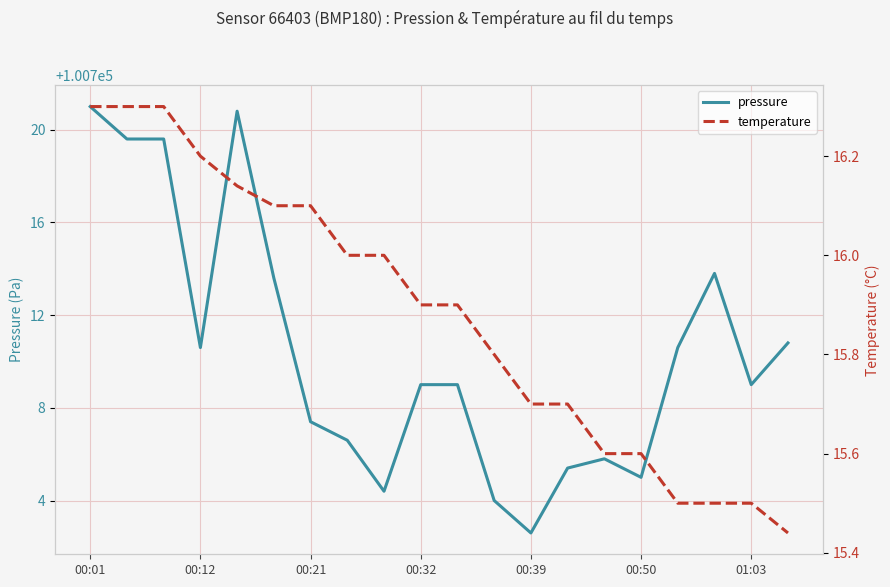

Which series has the largest range (max minus min)?

pressure